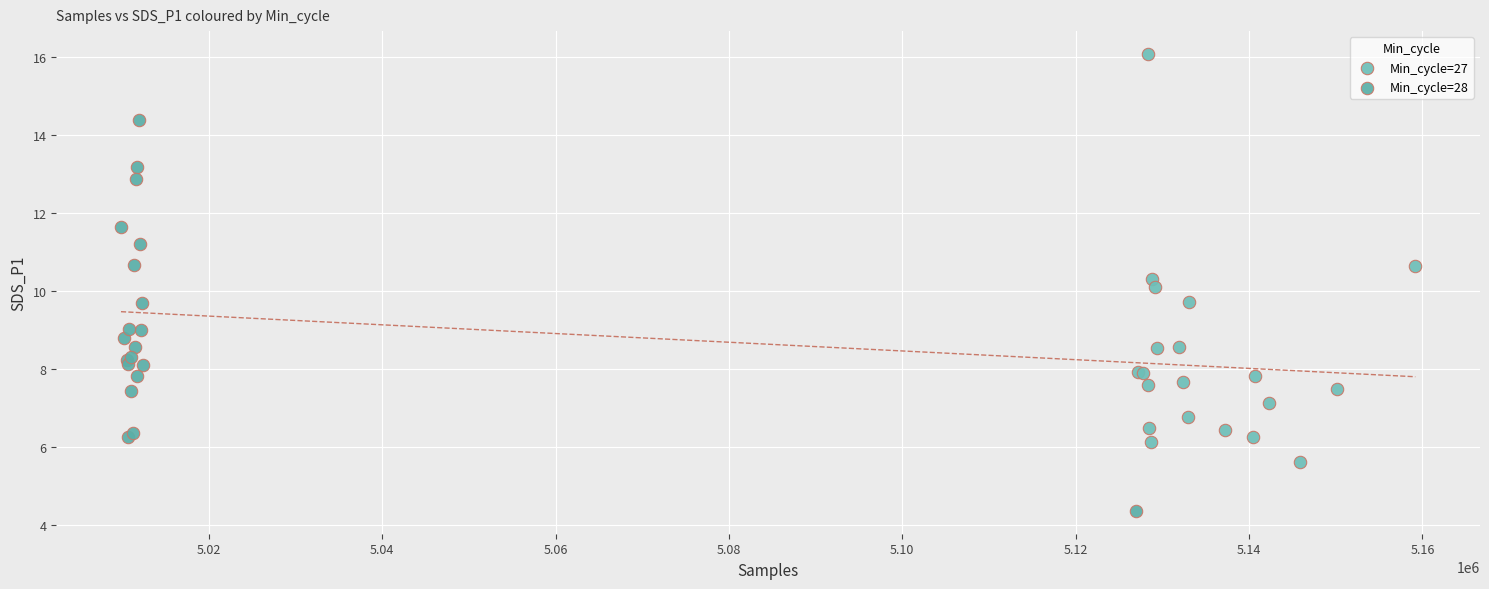

Which series contains the lowest Y value?

Min_cycle=28